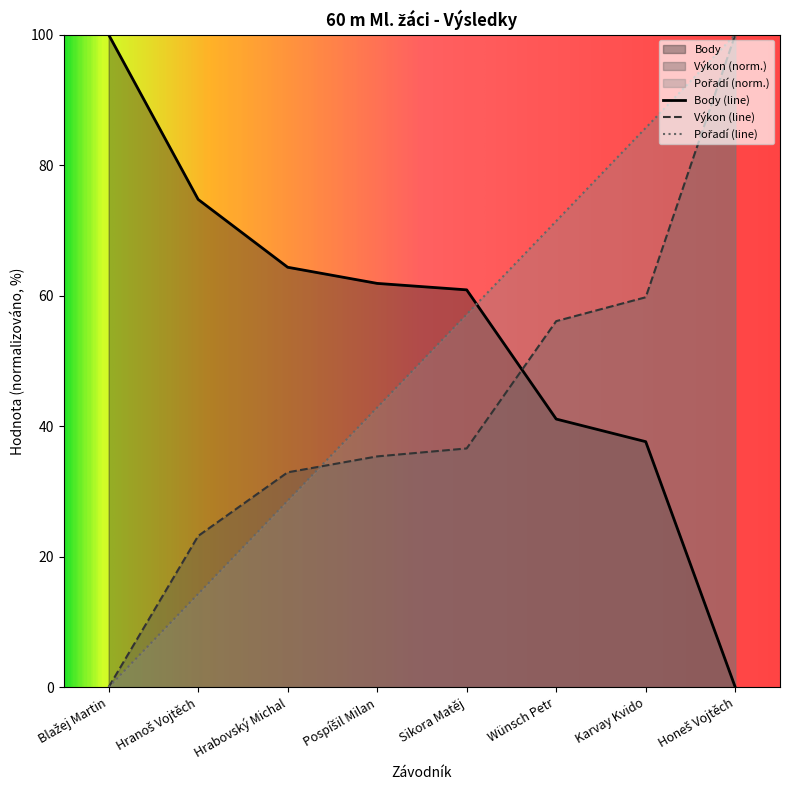

Rank the series at Honeš Vojtěch from highest to lowest value.

Pořadí, Výkon, Body